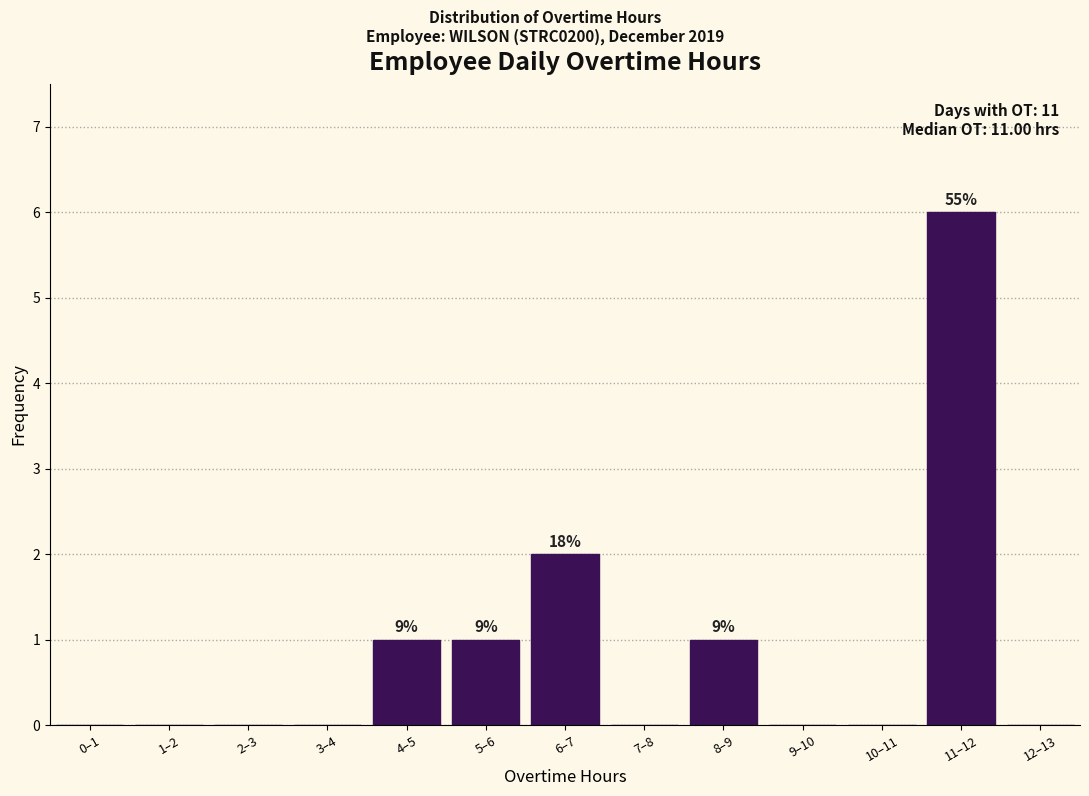

Reading left to right, what are all the values shown in this chart?

0–1=0	1–2=0	2–3=0	3–4=0	4–5=1	5–6=1	6–7=2	7–8=0	8–9=1	9–10=0	10–11=0	11–12=6	12–13=0